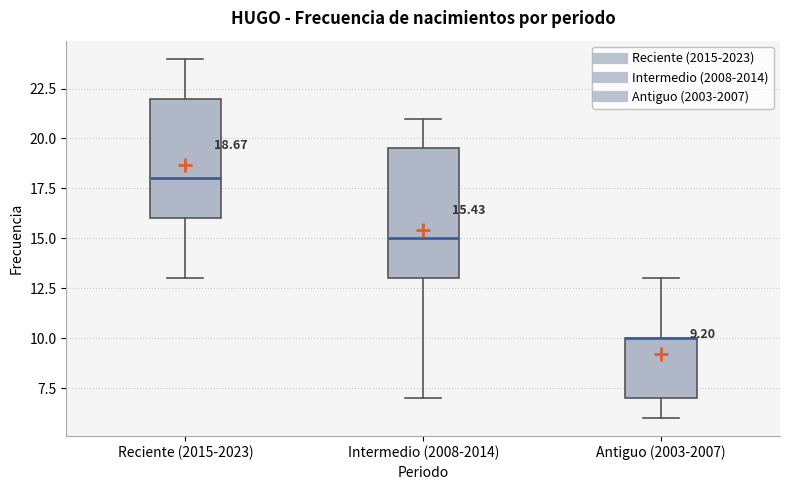

Comparing the boxes themselves (not the whiskers), which one is the tallest?

Intermedio (2008-2014)